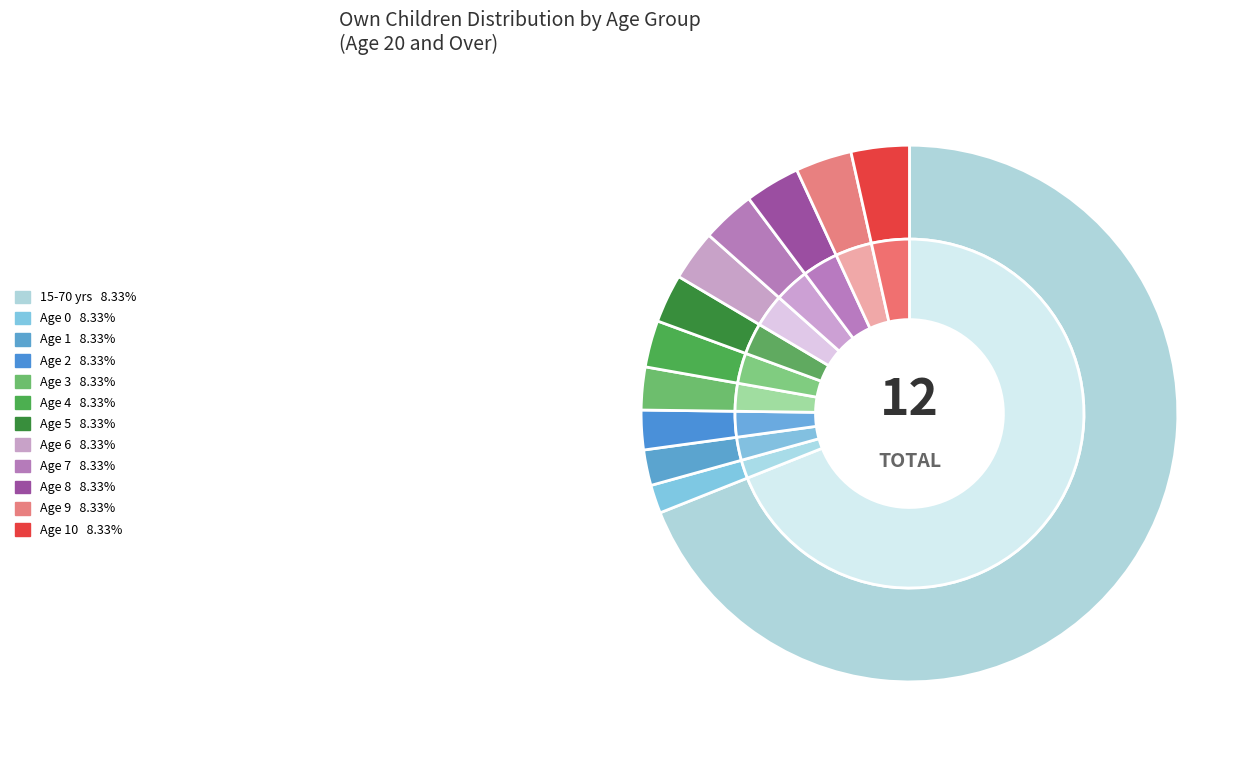

Is there any slice that represents more than half of the pie?

Yes